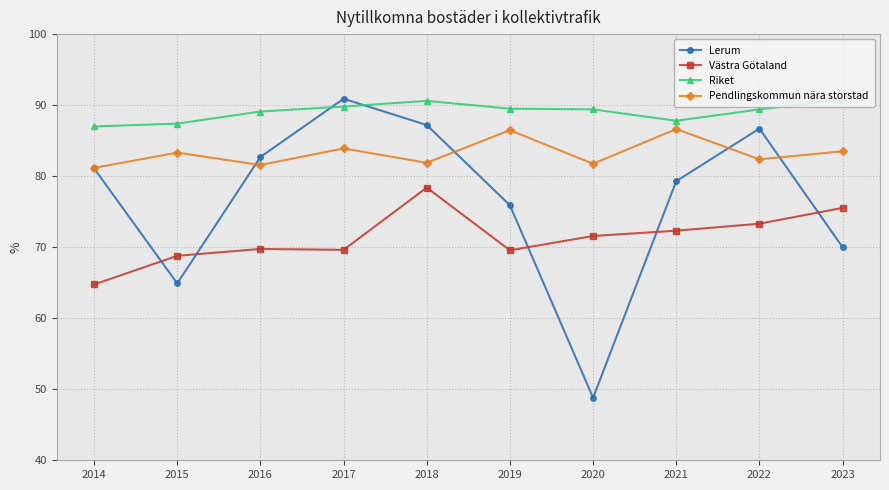

At which label does Lerum reach its peak?

2017